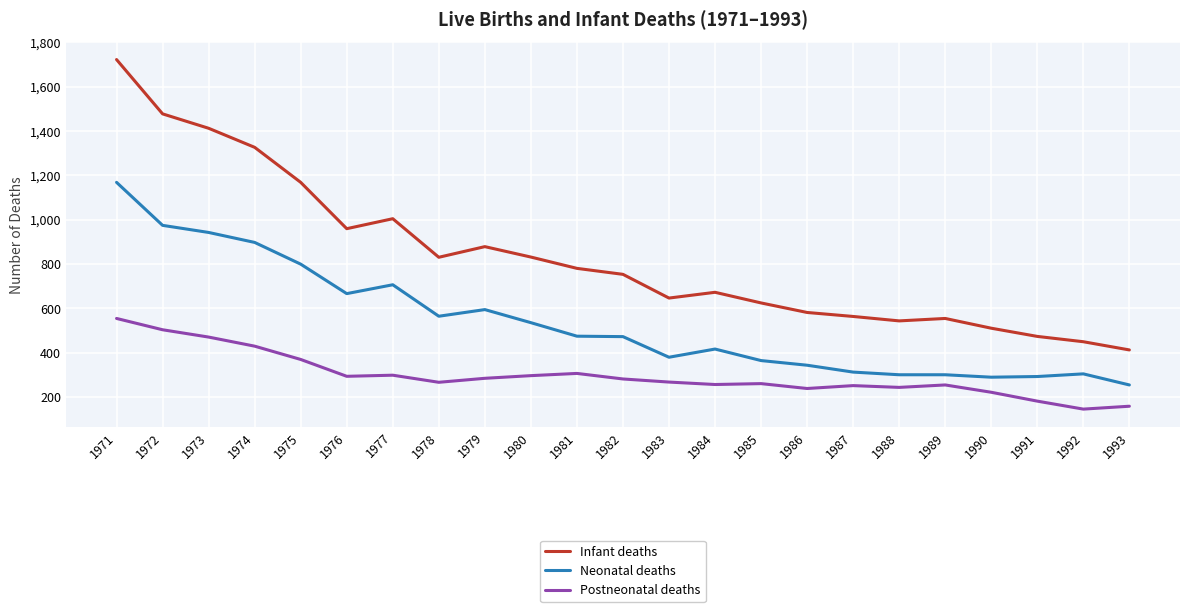

What are all the series names shown in the legend?

Infant deaths, Neonatal deaths, Postneonatal deaths